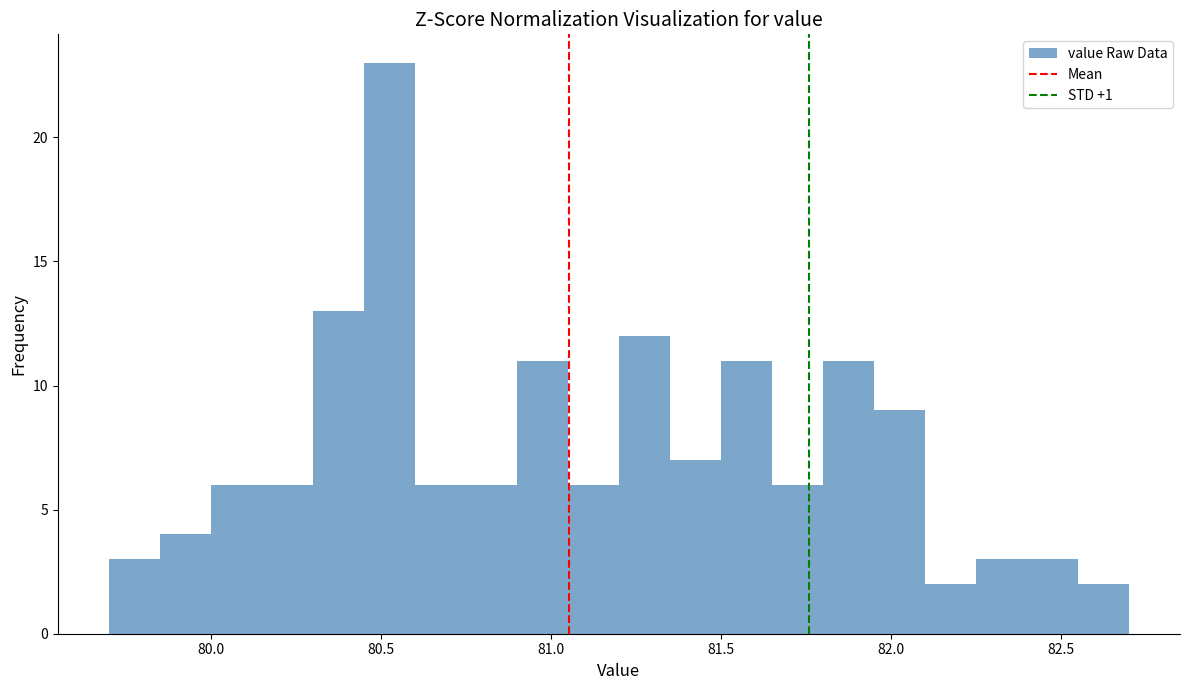

Read against the x-axis, roughly where is the centre of the tallest bar?

80.55